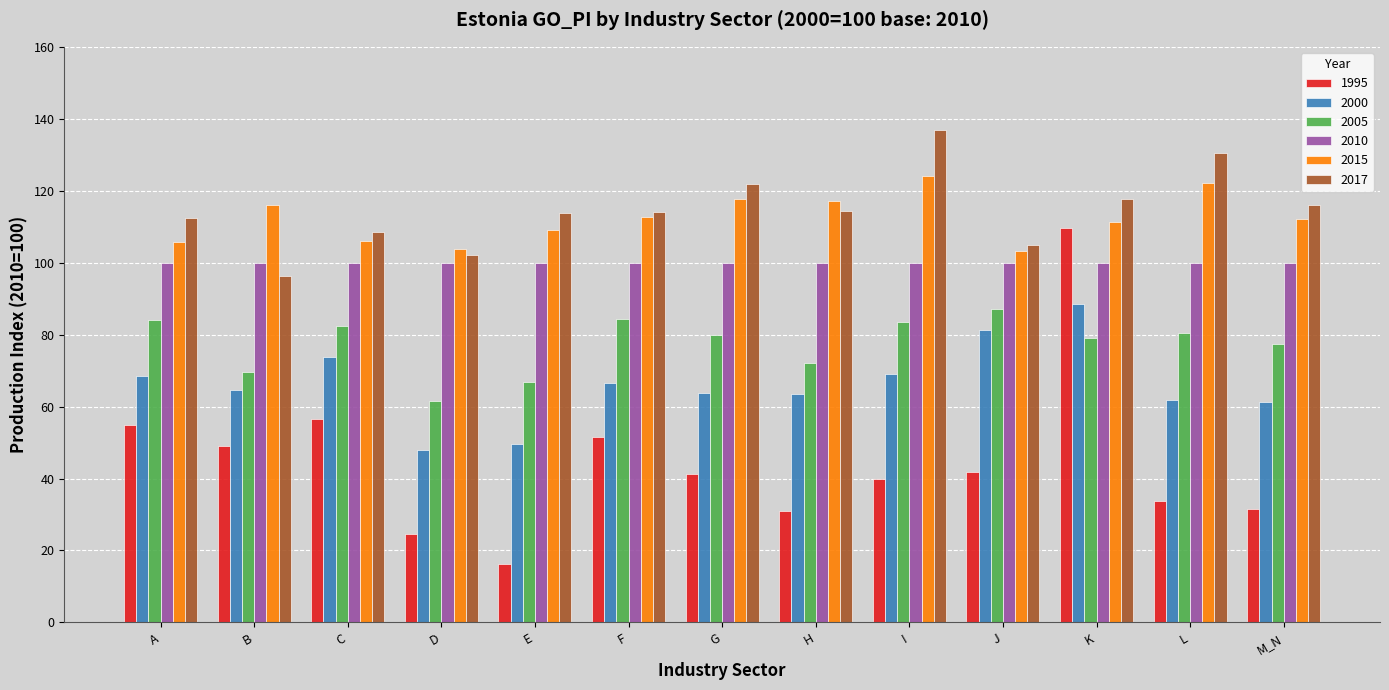

What is the label of the 9th bar from the right?

E